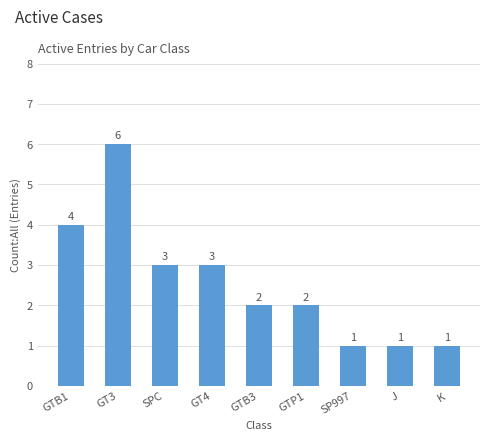

What is the difference between the values at GTB1 and GT3?

2